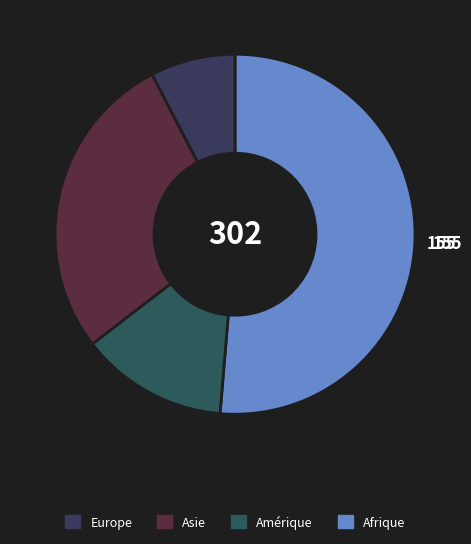

Which slice is the largest?

Afrique